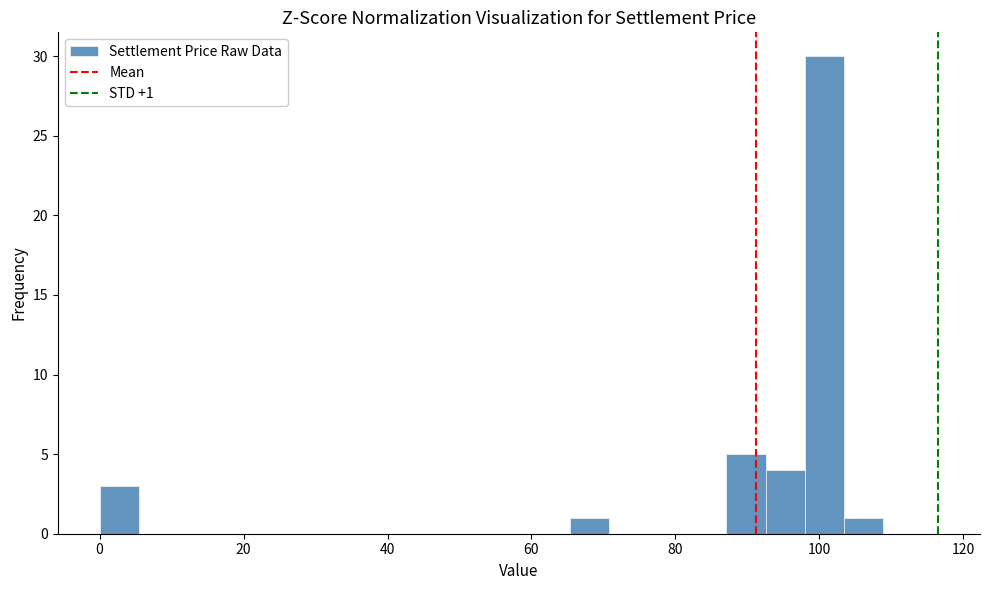

Read against the x-axis, roughly where is the centre of the tallest bar?

100